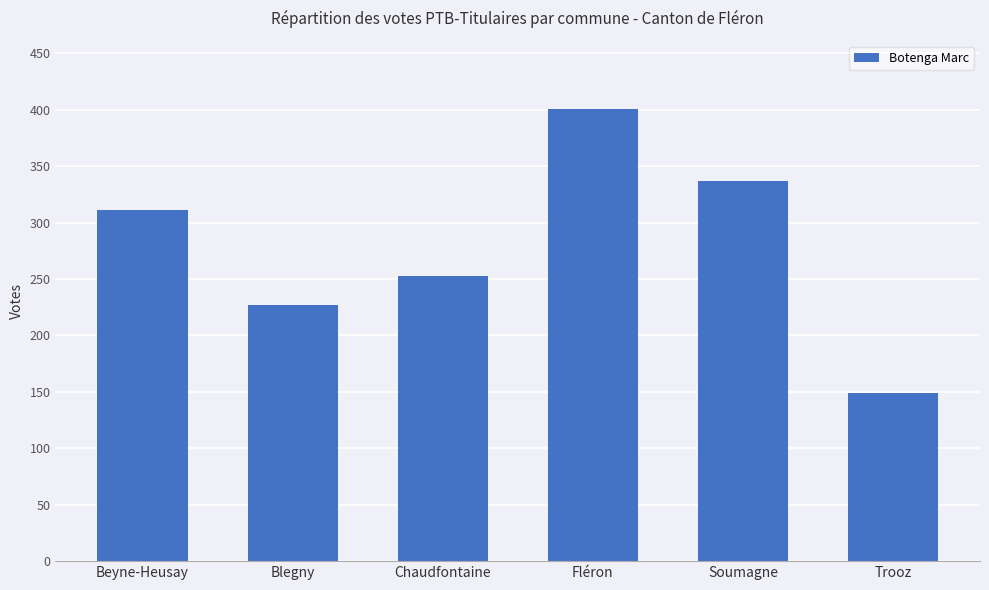

List the labels in order of value, smallest first.

Trooz, Blegny, Chaudfontaine, Beyne-Heusay, Soumagne, Fléron